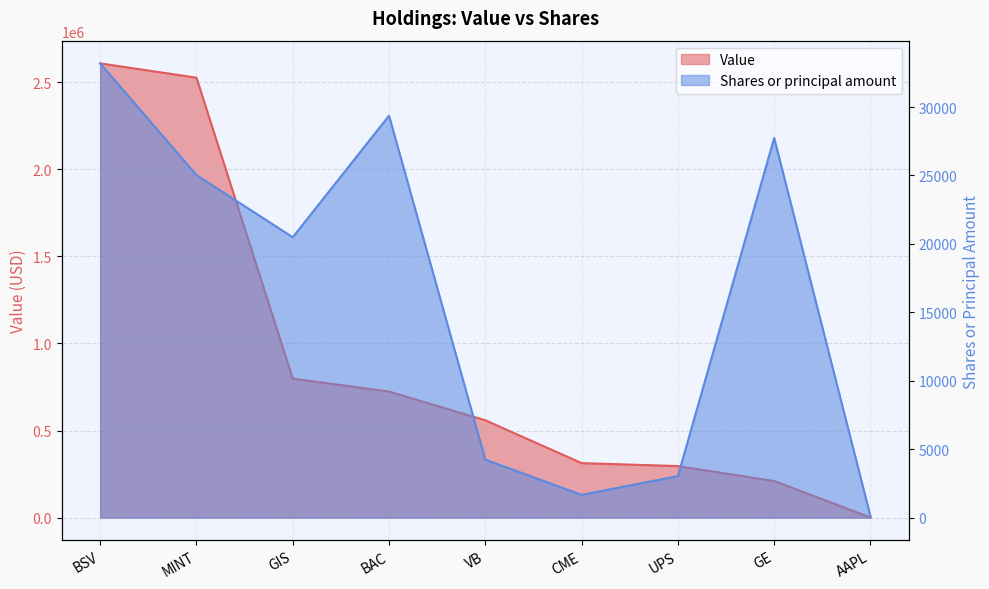

What is the label of the 1st point from the left?

BSV